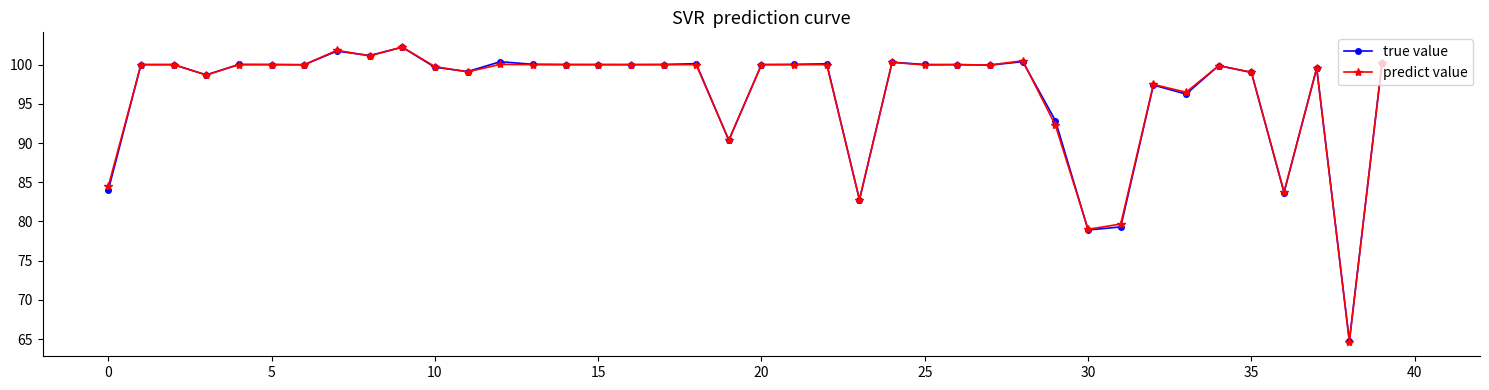

True or false: predict value has more than 1 points higher than both neighbors.

True